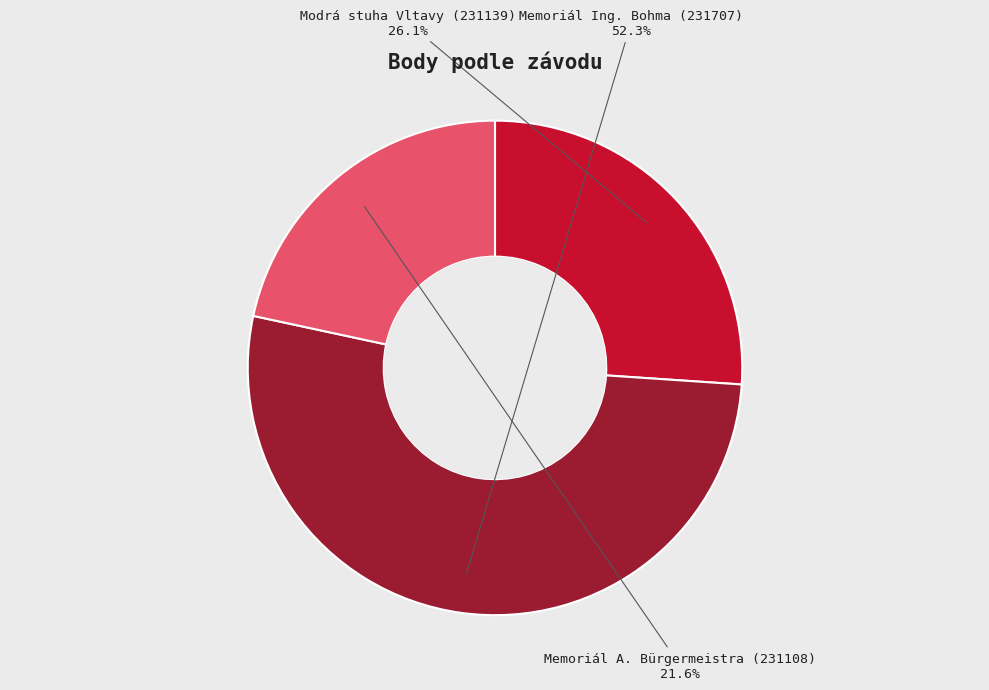

True or false: Memoriál Ing. Bohma (231707) accounts for 52% of the total.

True